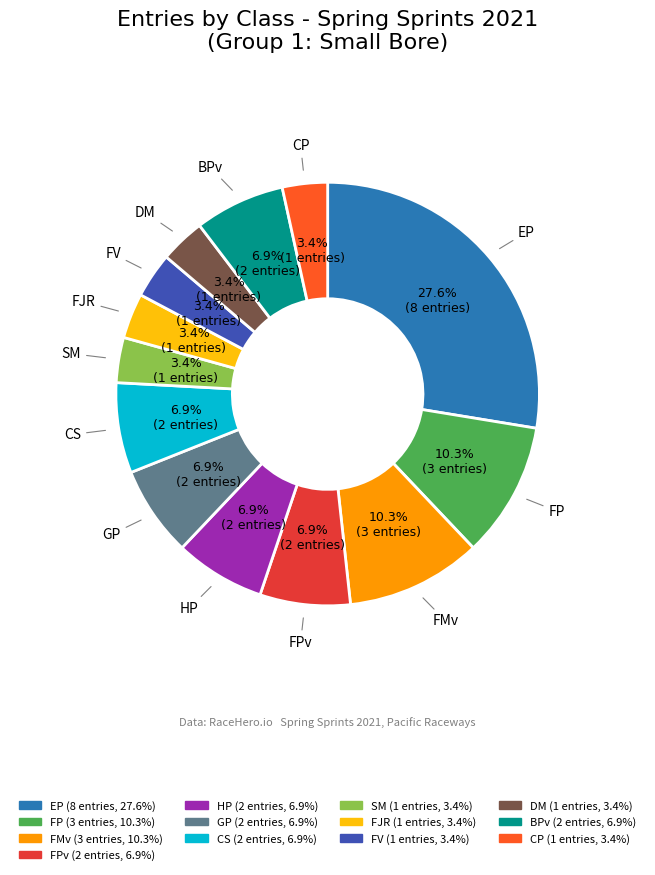

To the nearest percent, what portion does FP represent?

10%